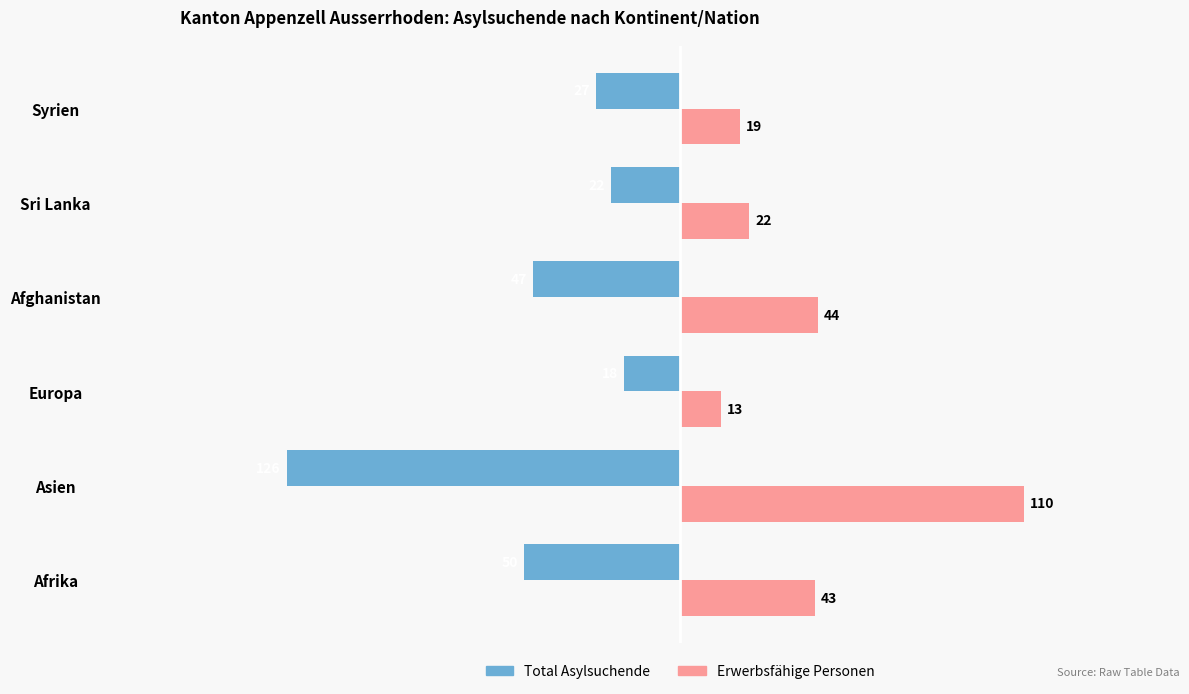

The Erwerbsfähige Personen series shows 46 at Asien. True or false?

False